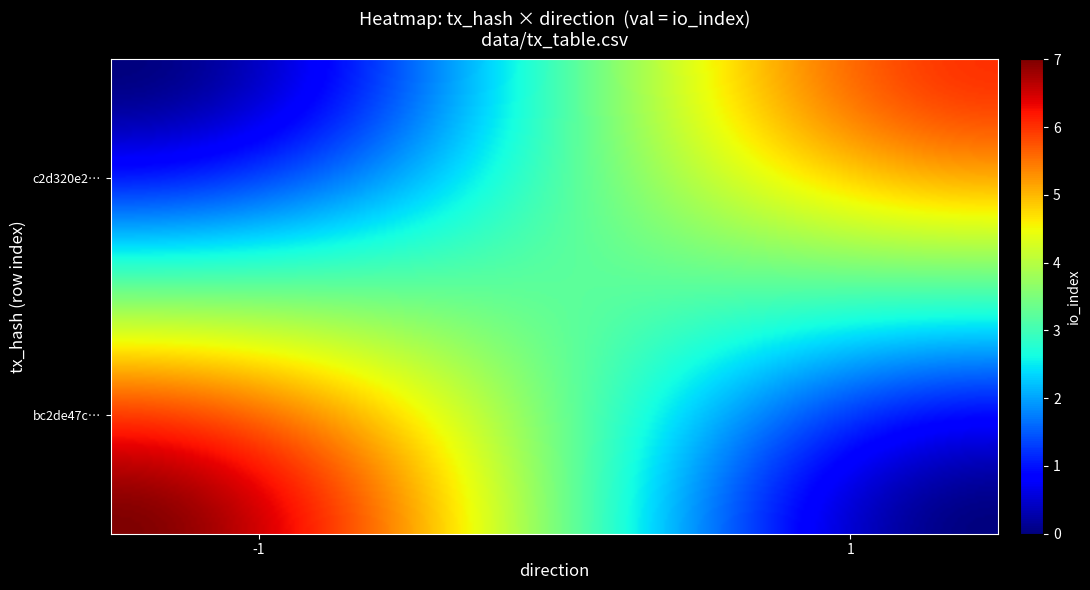

Is it true that bc2de47c023a249b5cf7f14d60eac892cc0b37e equals 1 at direction?

True